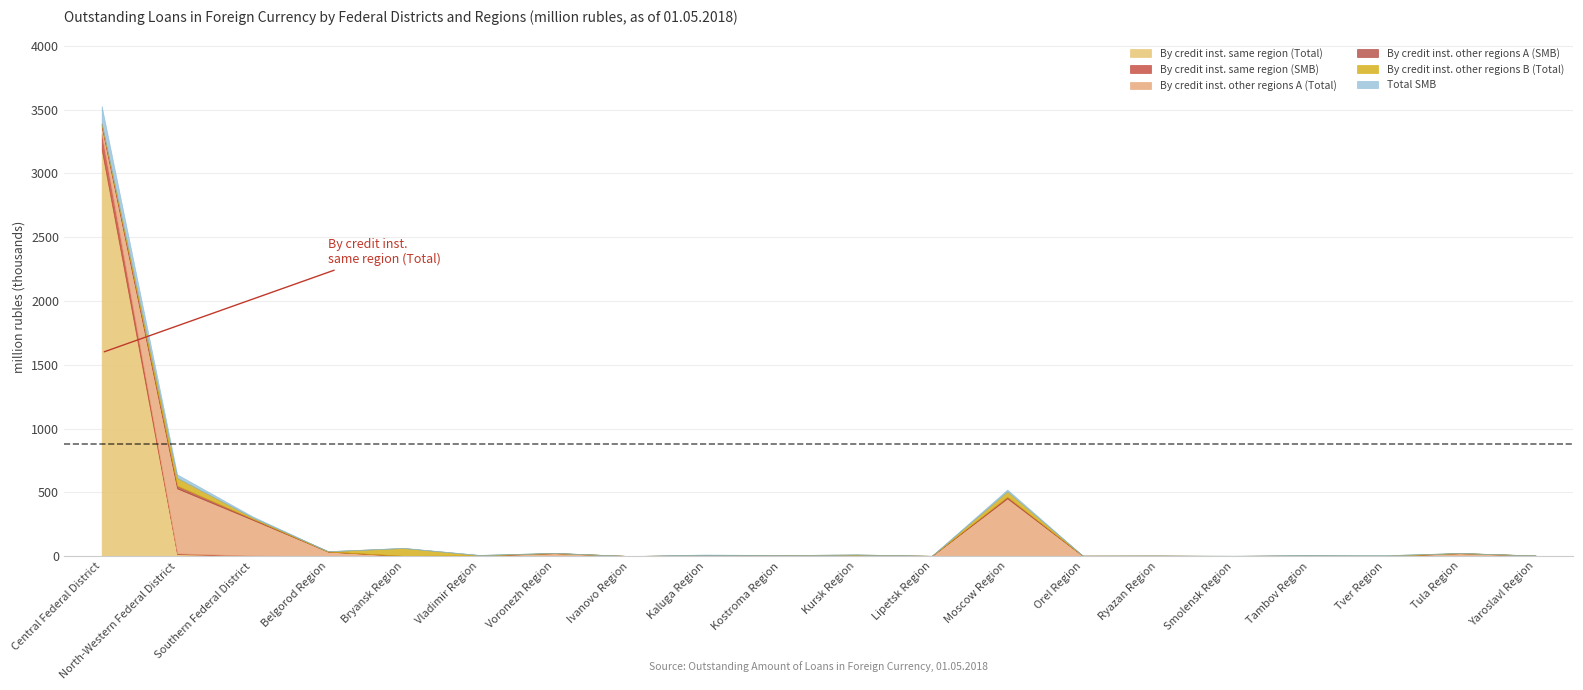

How many intersections are there between By credit inst. other regions A (SMB) and By credit inst. same region (SMB)?

3